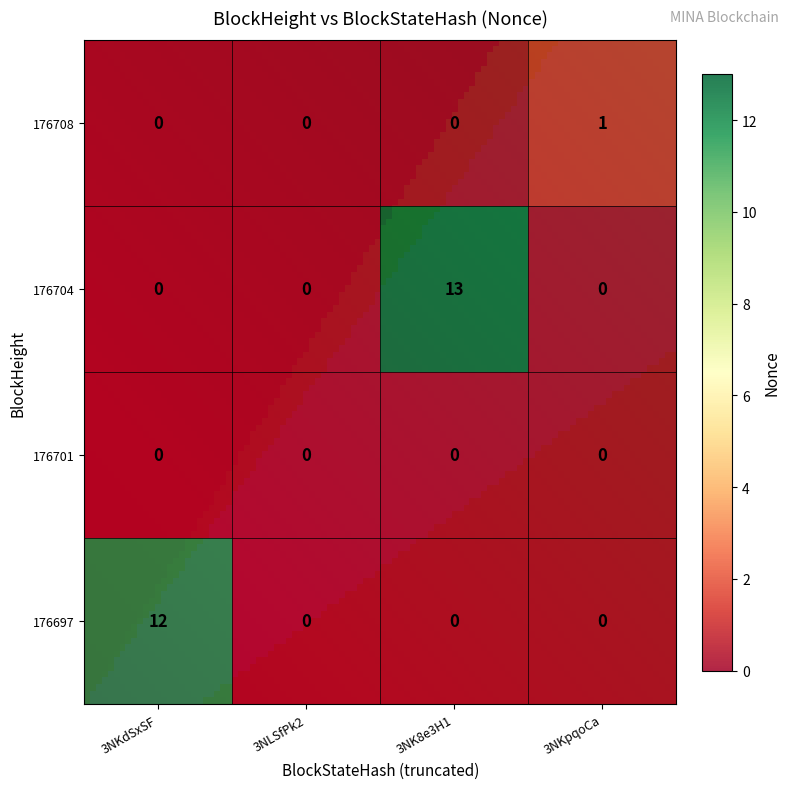

How many 176708 values are between 0 and 1?

4